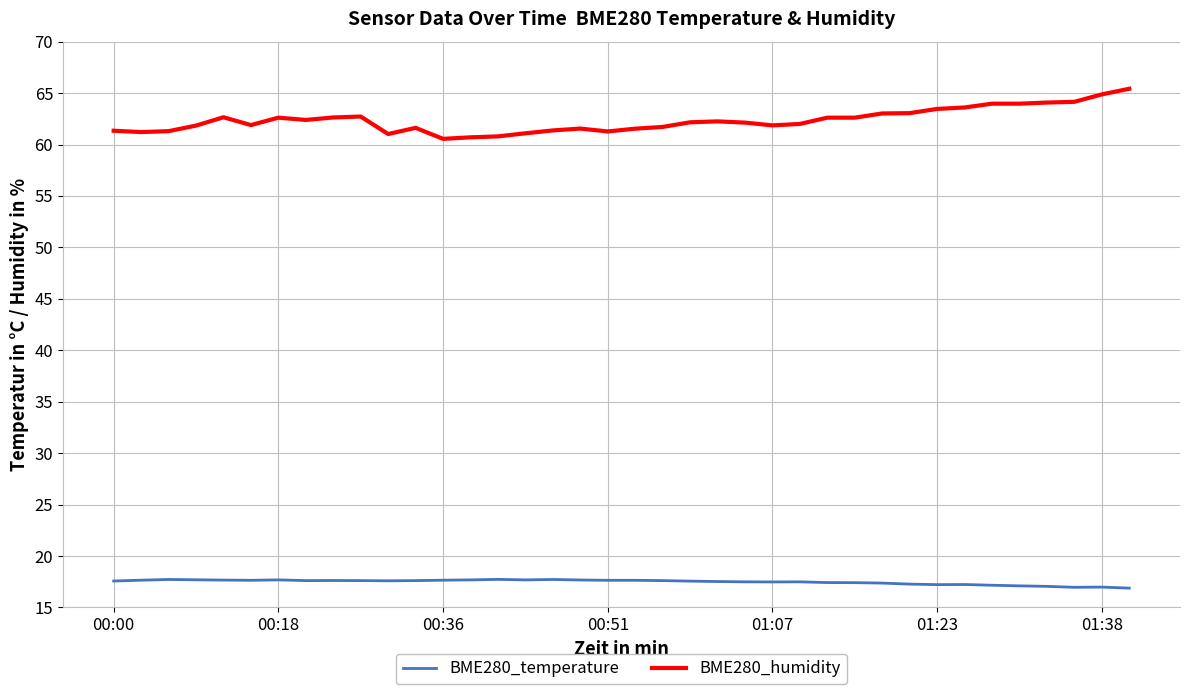

Which series has the widest spread of values?

BME280_humidity